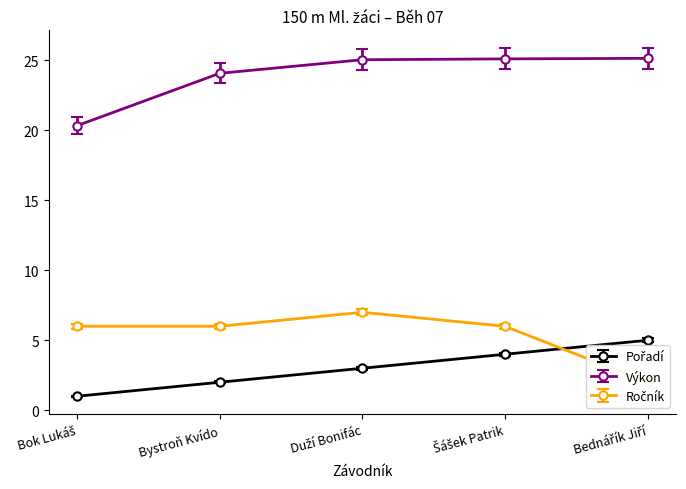

What is the difference between the maximum and minimum values in the Ročník series?

5.0